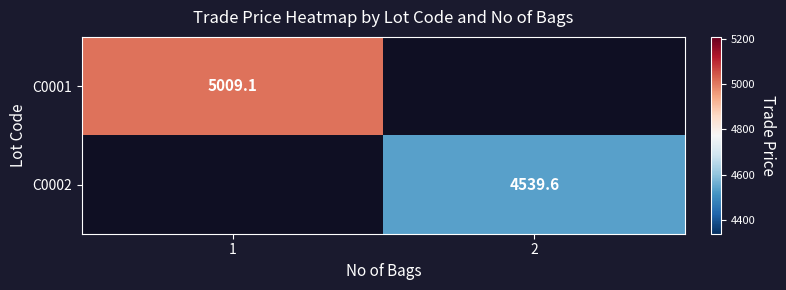

What is the smallest value displayed?

4539.6